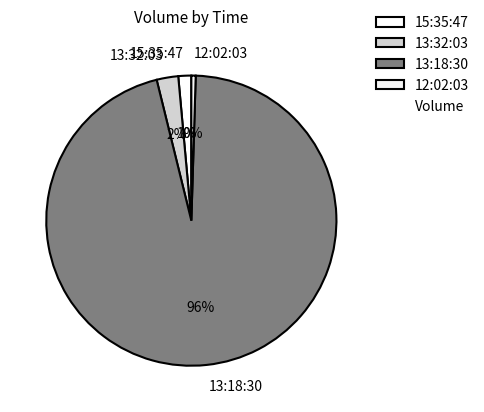

Is it true that 13:32:03 is 2% of the pie?

True